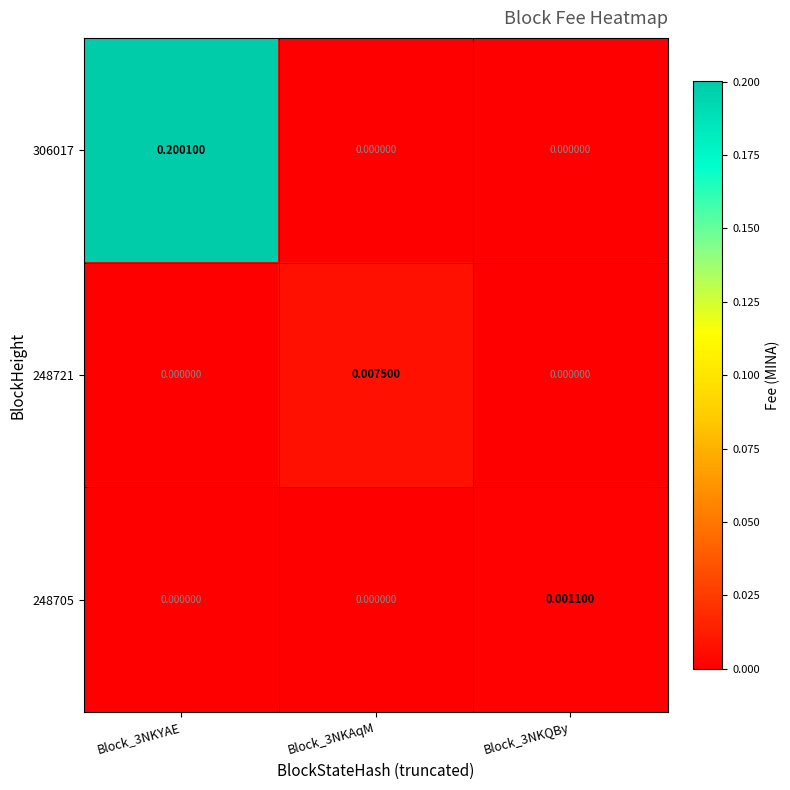

At which category is the sum across all series the highest?

Block_3NKYAE